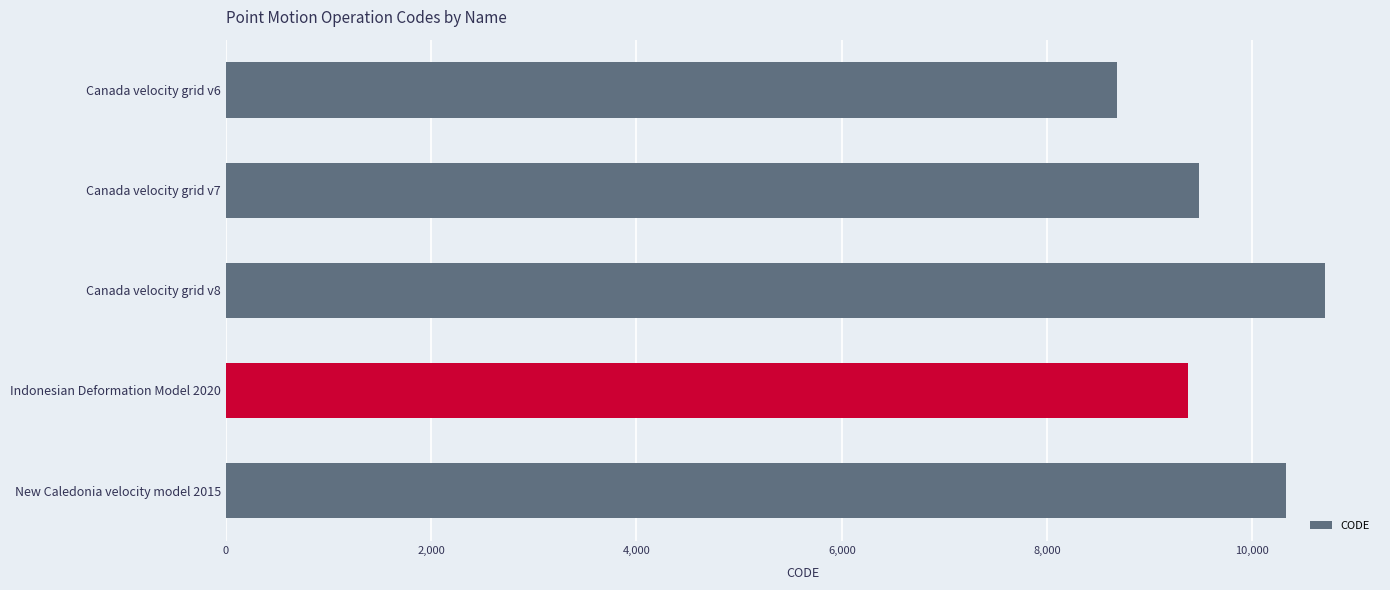

The value at Canada velocity grid v8 is 16524. True or false?

False